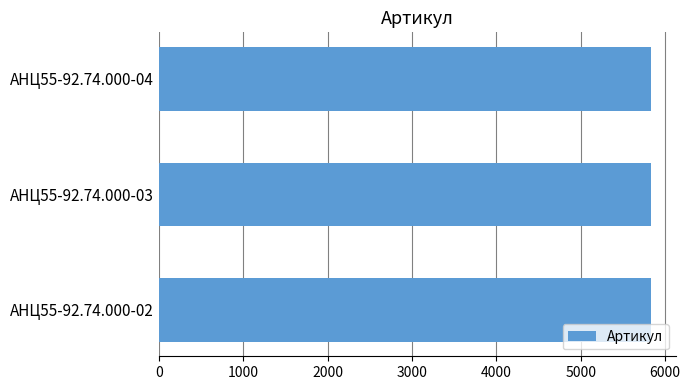

What is the sum of all values?

17502